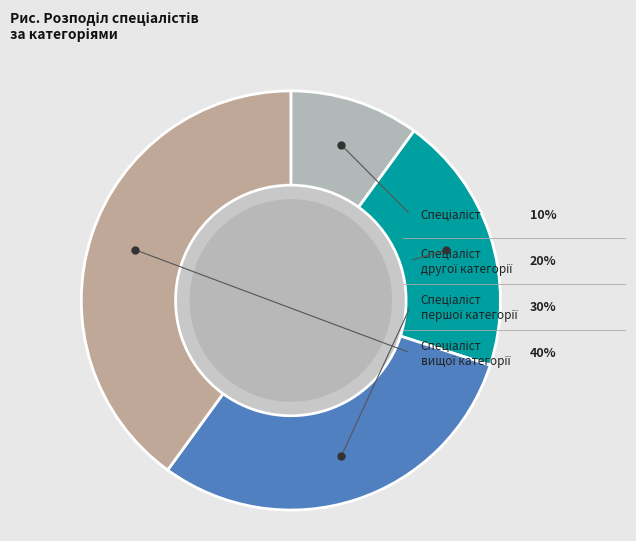

To the nearest percent, what is the average slice percentage?

25%